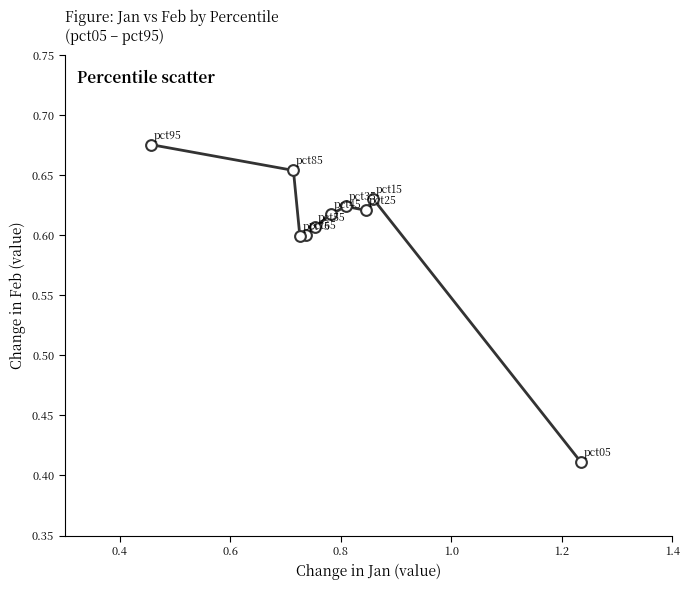

What is the range of Y values (max minus min)?

0.3